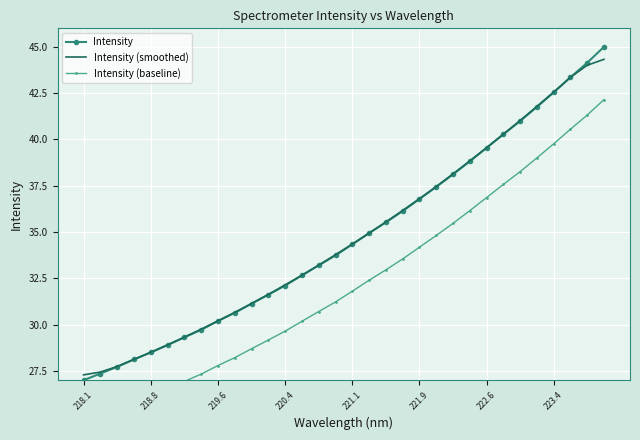

What is the difference between the second highest and minimum values in the Intensity series?

17.1